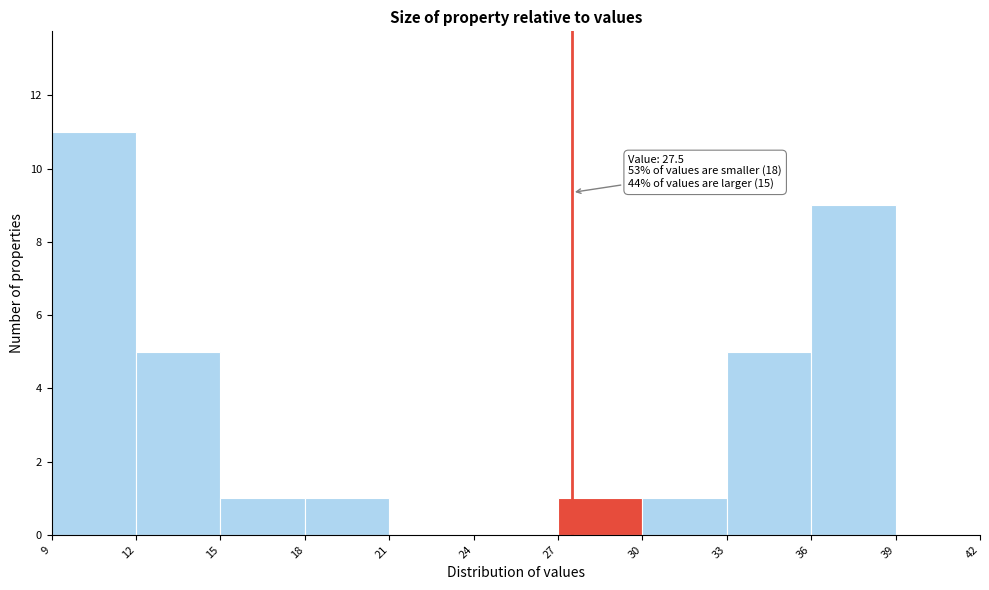

Which range on the x-axis has the tallest bar?

9 to 12